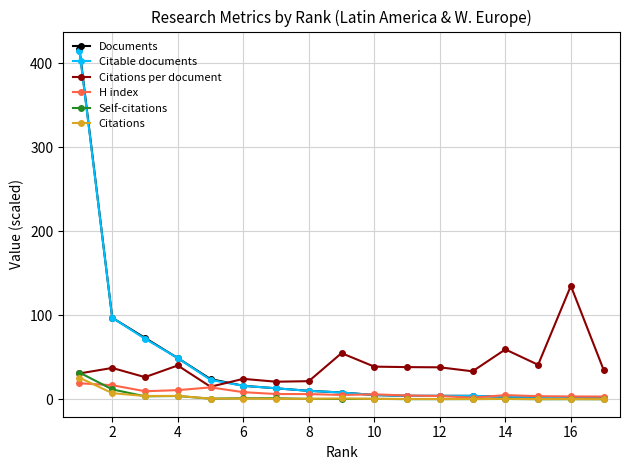

Which series has the widest spread of values?

Documents